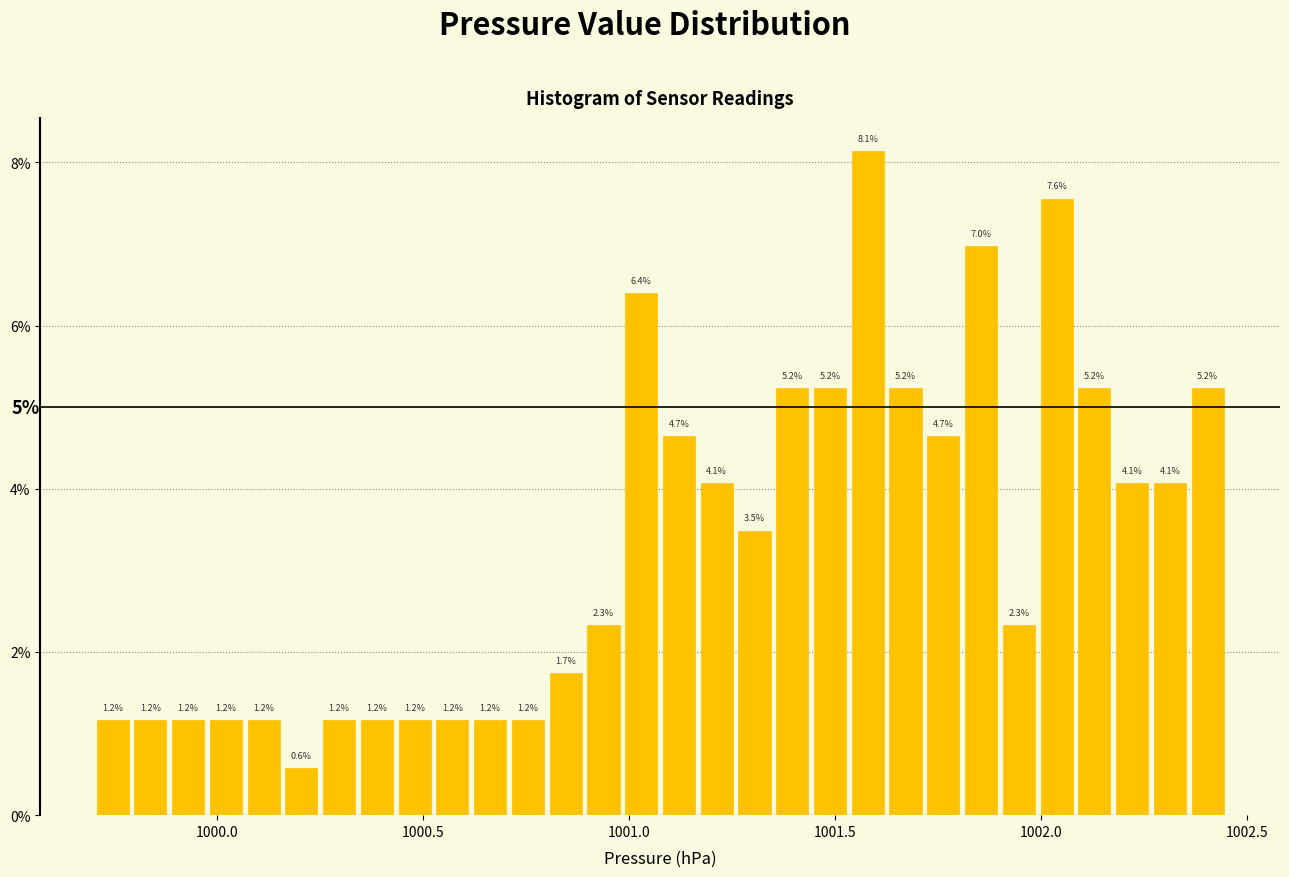

Read against the x-axis, roughly where is the centre of the tallest bar?

1001.60